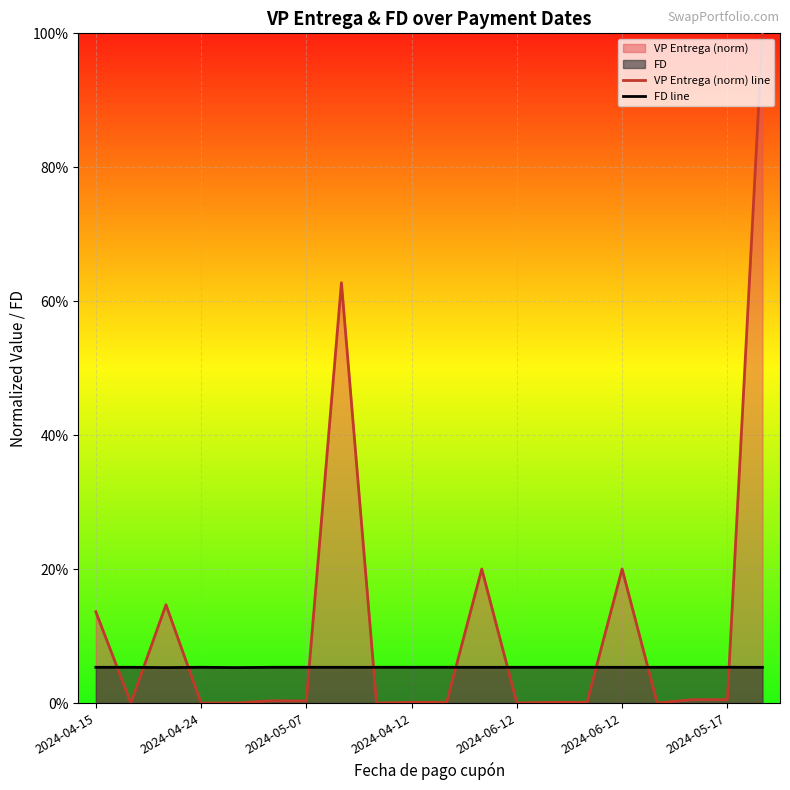

What is the value of the FD line point at the 12th from the left?

0.1